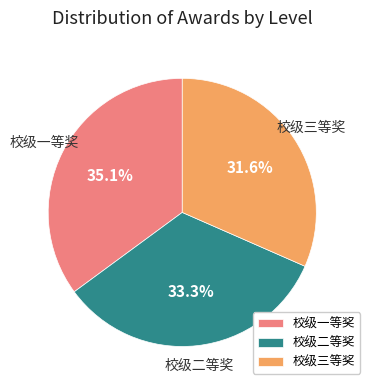

To the nearest percent, what percentage of the pie is 校级一等奖?

35%